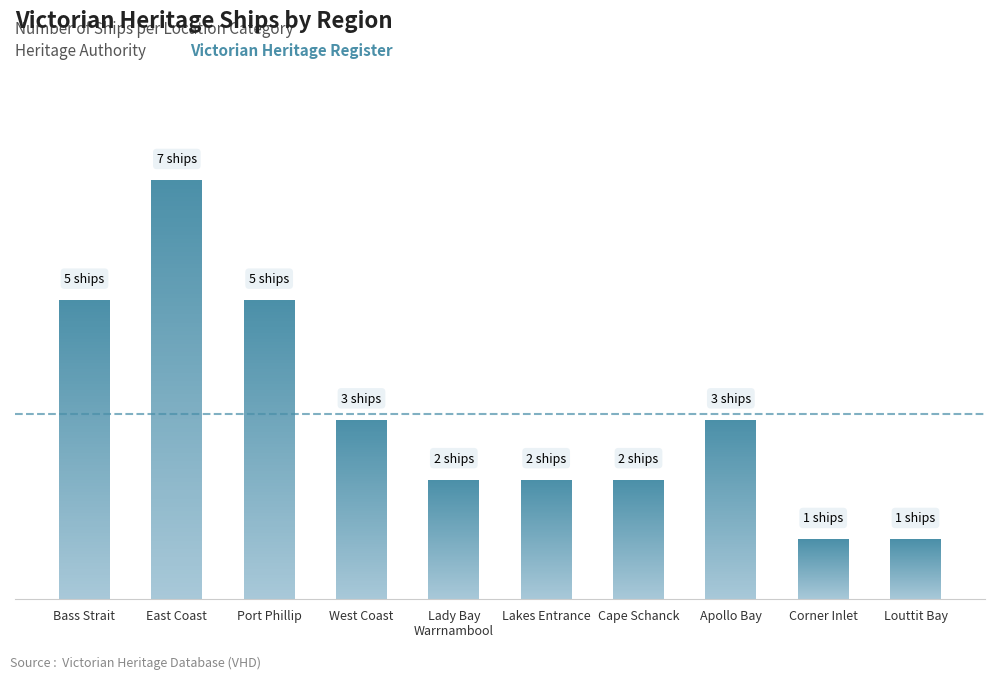

Count the number of categories in the chart.

10